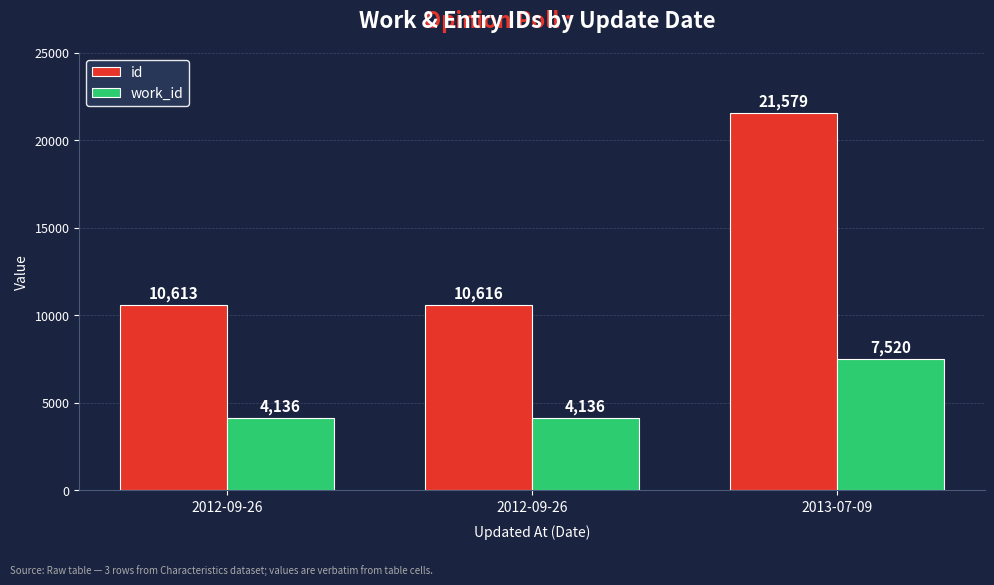

Count the number of categories in the chart.

3